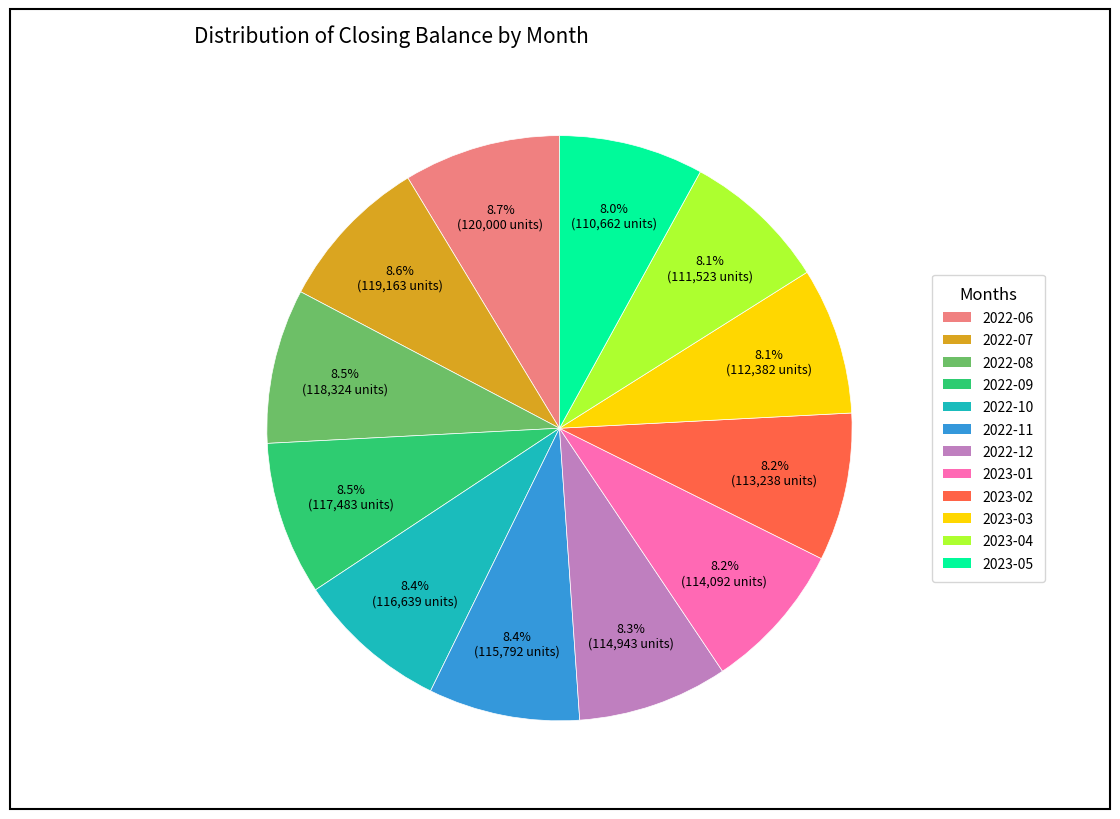

Does any single category account for the majority?

No